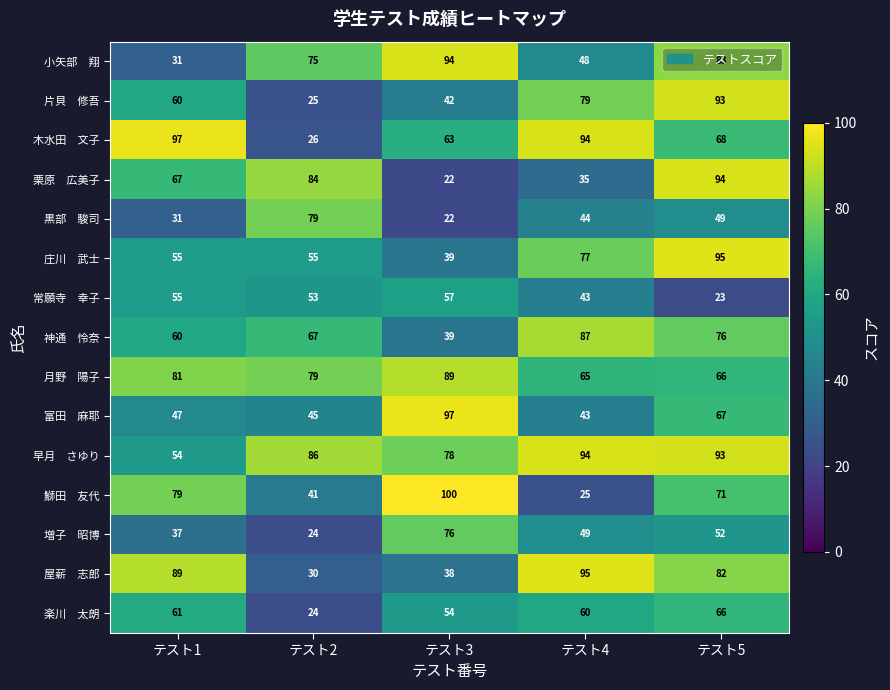

What is the greatest value displayed?

100